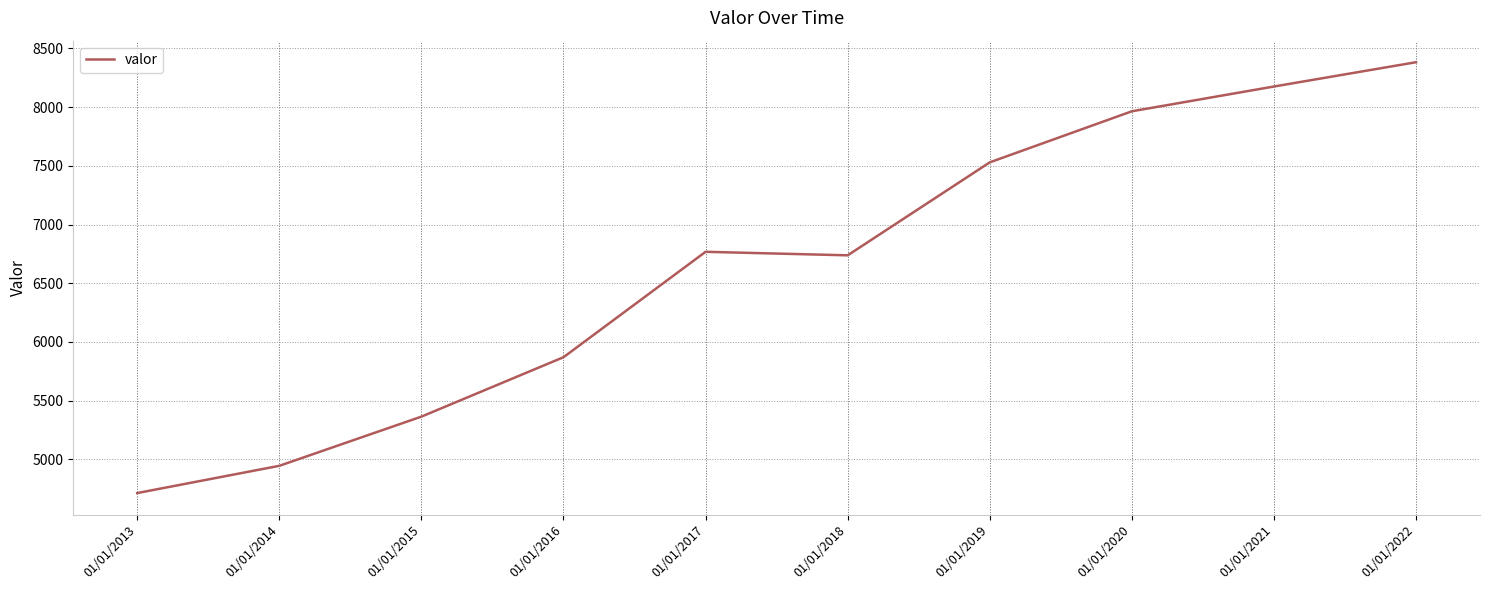

True or false: the data has more than 2 interior local peaks.

False